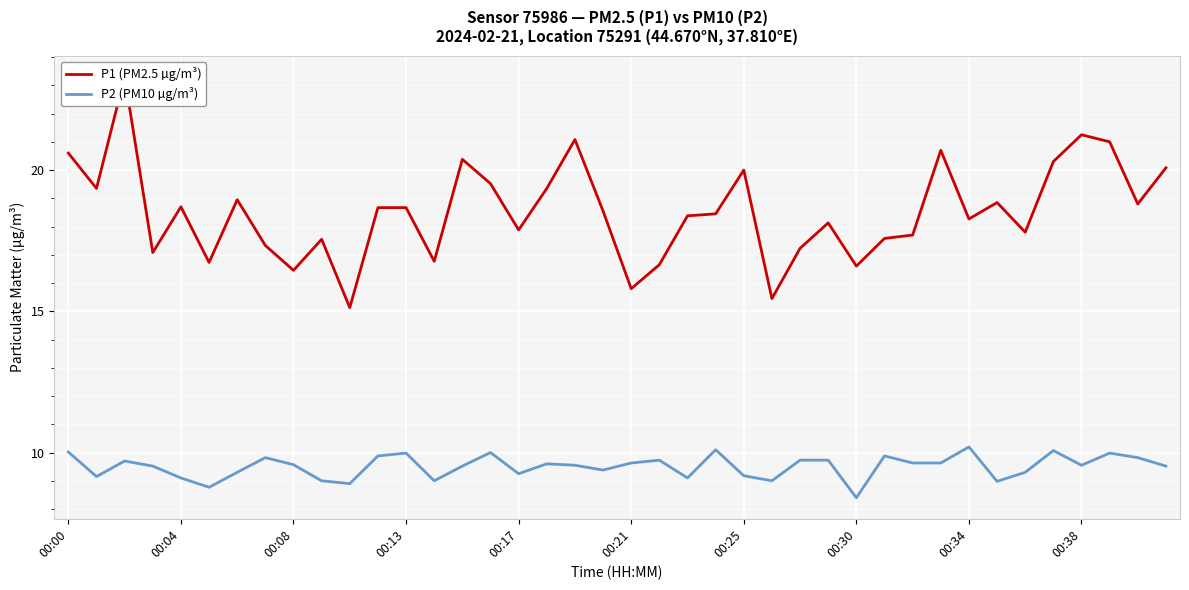

Reading left to right, extract all data points from this chart.

P1 (PM2.5 µg/m³): 20.6	19.4	23.3	17.1	18.7	16.7	18.9	17.3	16.4	17.6	15.1	18.7	18.7	16.8	20.4	19.5	17.9	19.4	21.1	18.6	15.8	16.6	18.4	18.4	20.0	15.4	17.2	18.1	16.6	17.6	17.7	20.7	18.3	18.9	17.8	20.3	21.2	21.0	18.8	20.1
P2 (PM10 µg/m³): 10.0	9.2	9.7	9.5	9.1	8.8	9.3	9.8	9.6	9.0	8.9	9.9	10.0	9.0	9.5	10.0	9.2	9.6	9.6	9.4	9.6	9.7	9.1	10.1	9.2	9.0	9.7	9.7	8.4	9.9	9.6	9.6	10.2	9.0	9.3	10.1	9.6	10.0	9.8	9.5